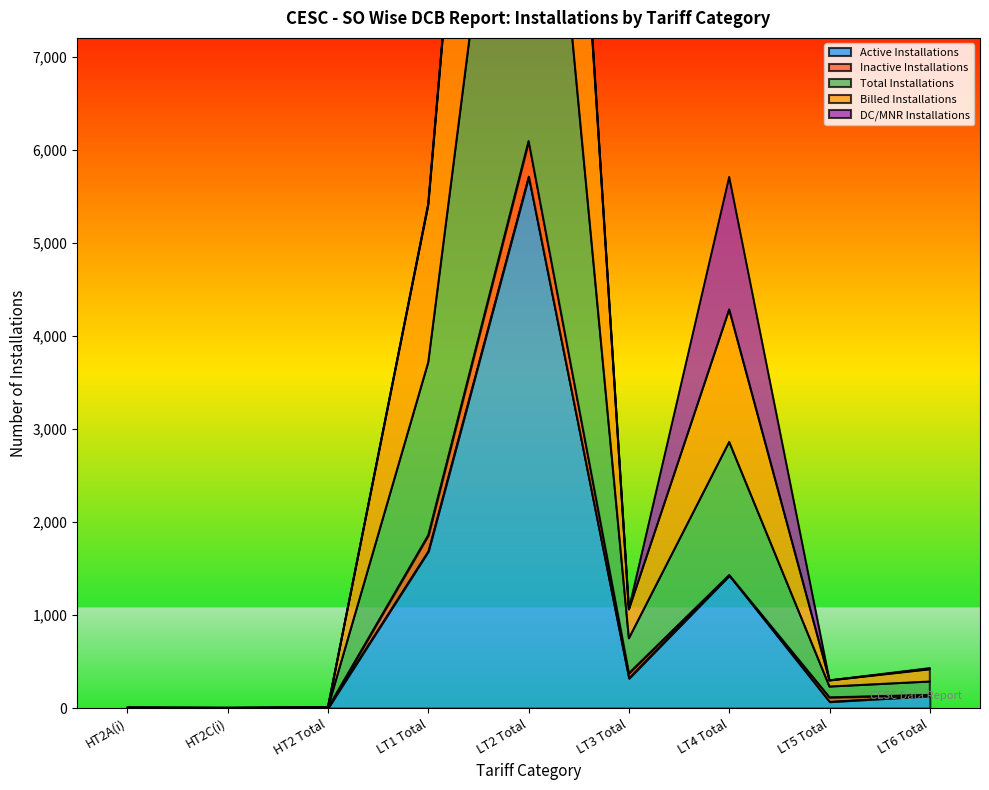

How many interior local peaks does the Total Installations series have?

2